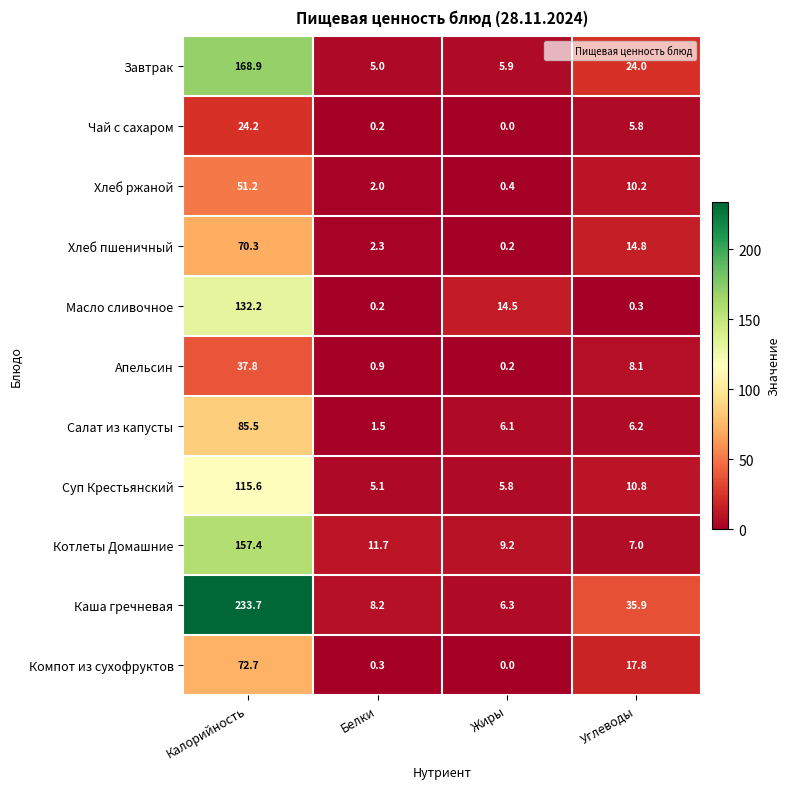

Rank the series by their maximum value, from lowest to highest.

Чай с сахаром, Апельсин, Хлеб ржаной, Хлеб пшеничный, Компот из сухофруктов, Салат из капусты, Суп Крестьянский, Масло сливочное, Котлеты Домашние, Завтрак, Каша гречневая